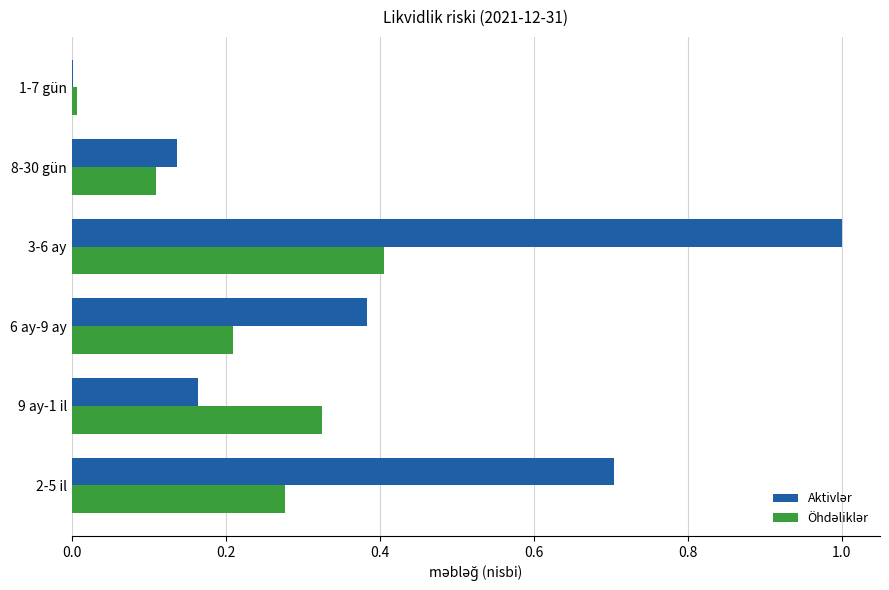

What is the total value across all series at 6 ay-9 ay?

0.6